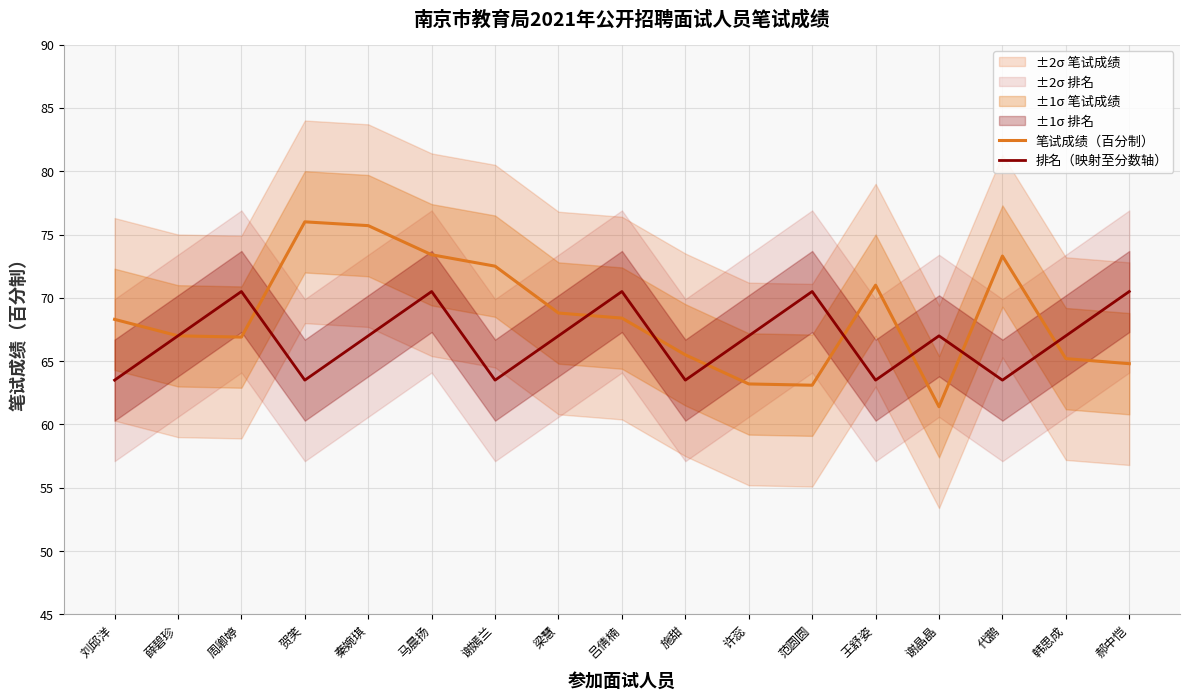

Which has a higher value, 吕倩楠 or 范圆圆?

吕倩楠